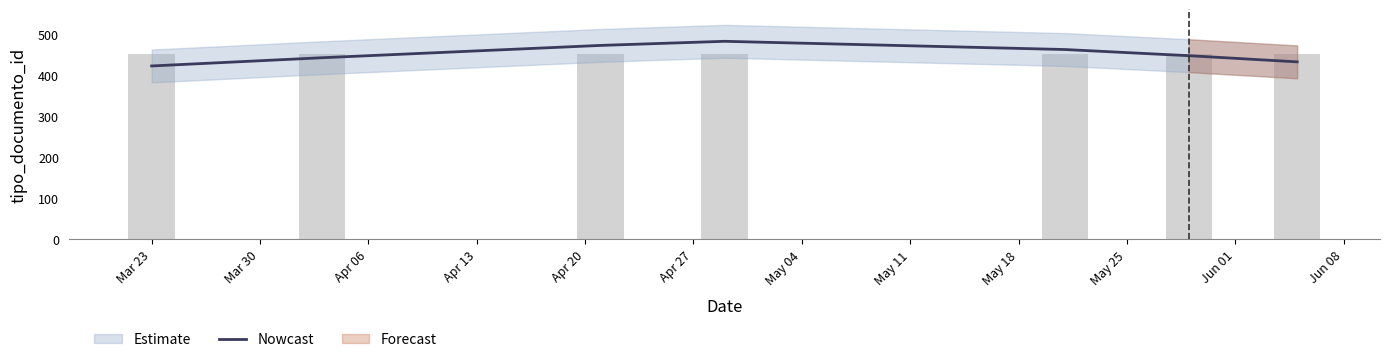

What is the maximum value shown in the chart?

482